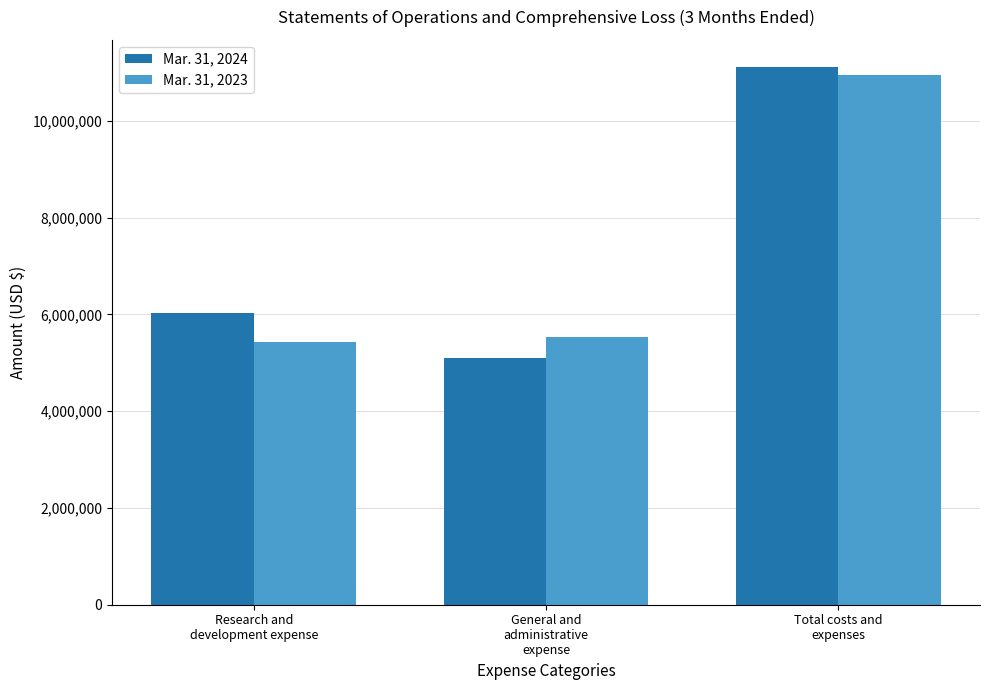

What is the sum of the Mar. 31, 2023 values at General and
administrative
expense and Total costs and
expenses?

16463330